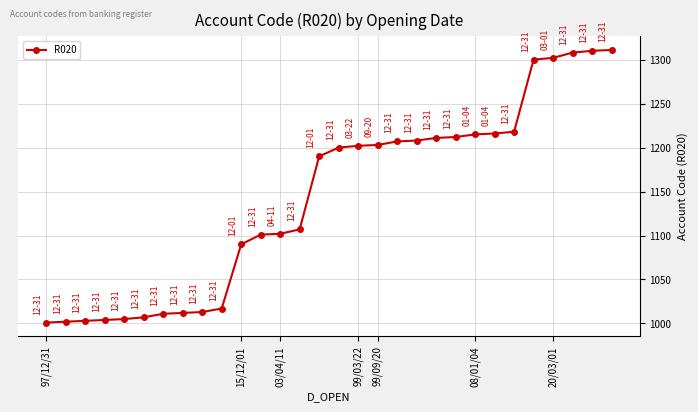

What is the sum of all values?

34288